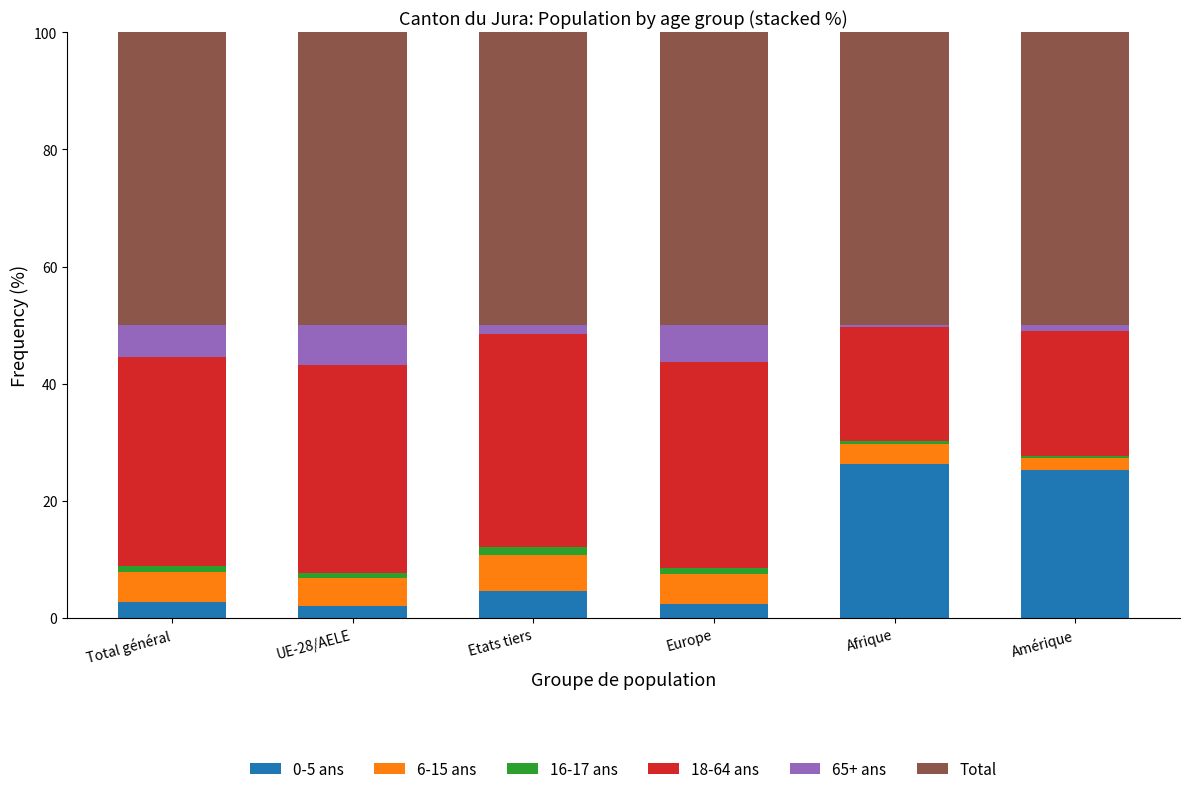

What is the difference between the second highest and second lowest values in the 0-5 ans series?

22.8